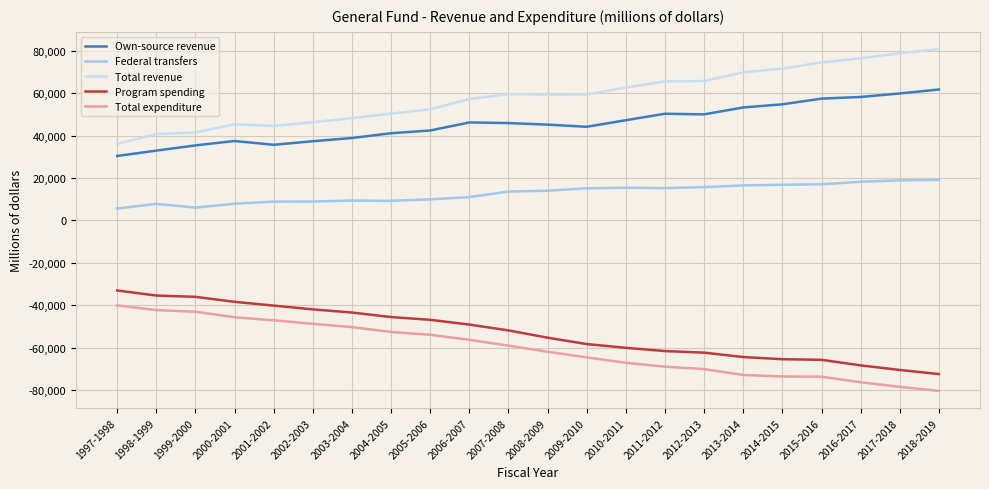

What is the smallest value displayed?

-80284